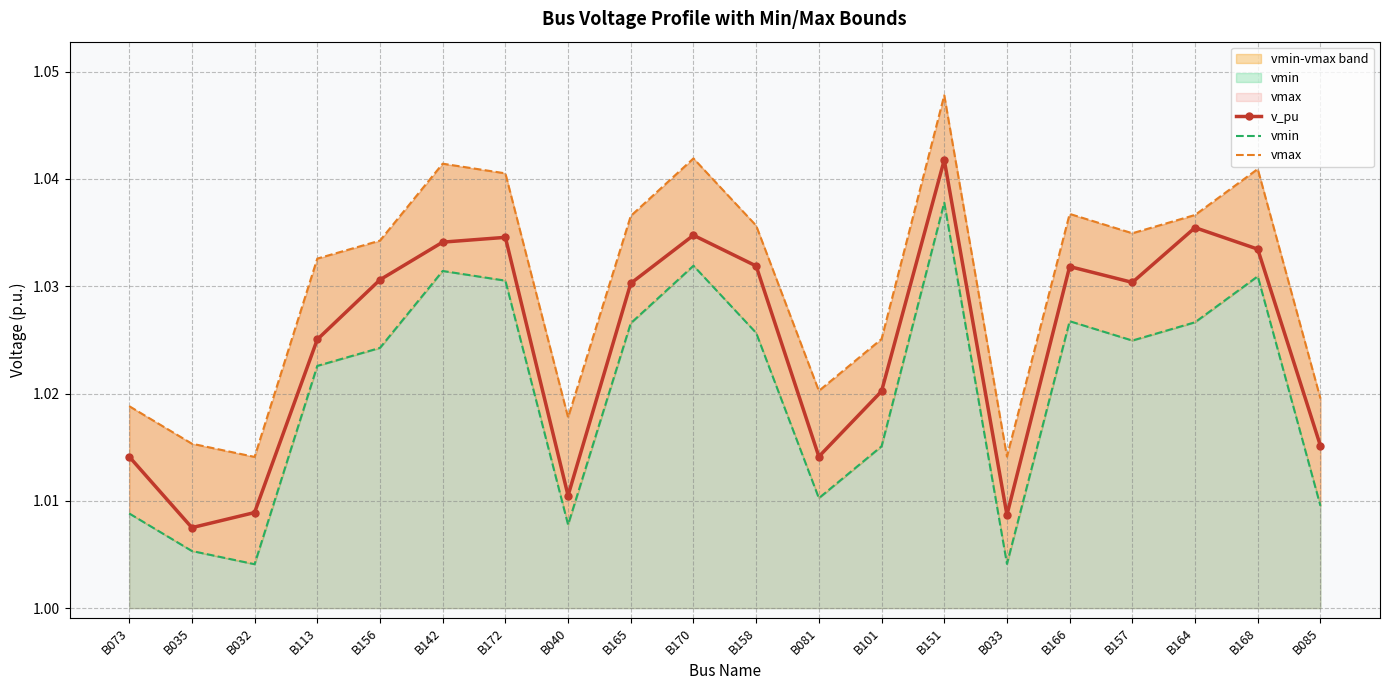

What is the maximum value for v_pu?

1.0